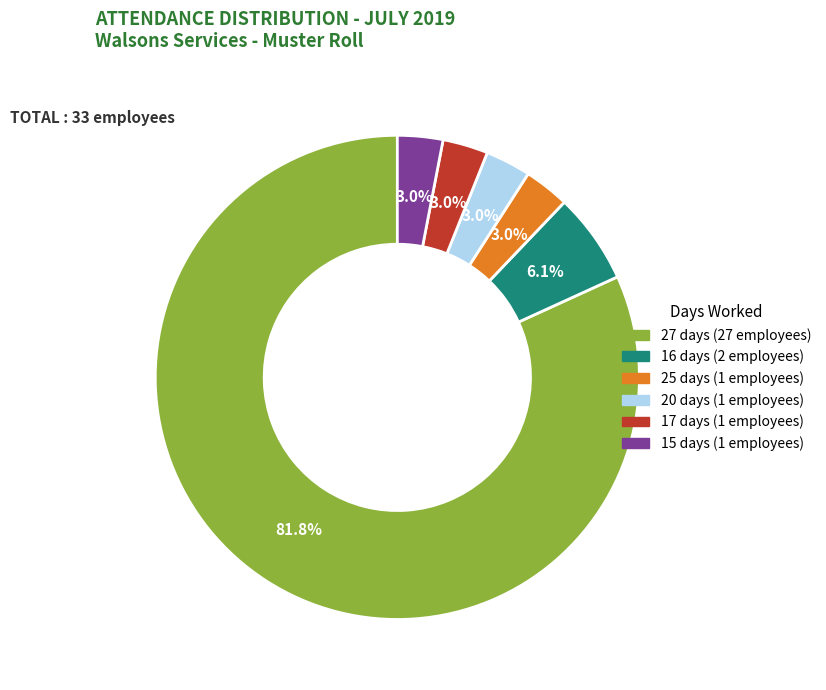

Does any single category account for the majority?

Yes